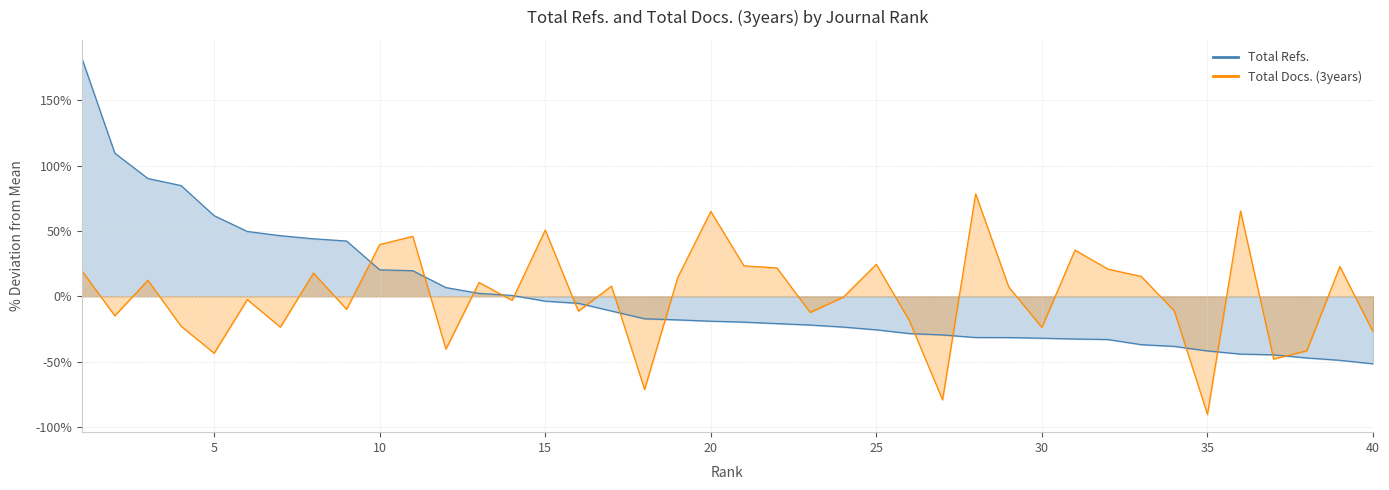

What is the value of the Total Docs. (3years) point at the 22nd from the left?

21.7